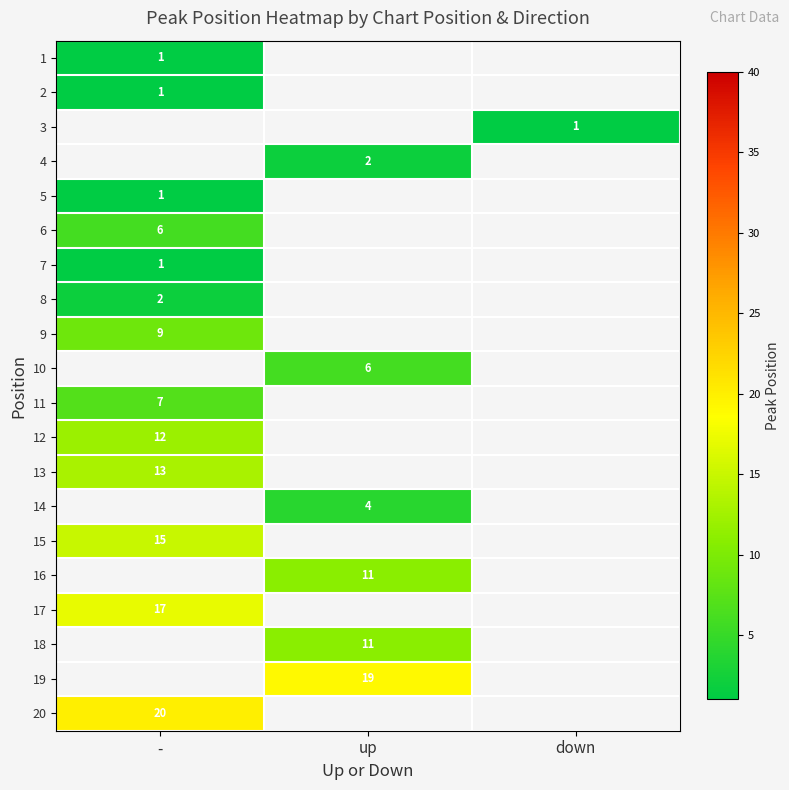

True or false: 15 has a value of 15 at -.

True